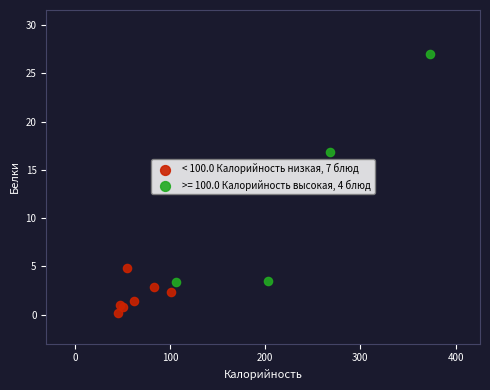

Which series reaches the minimum Y coordinate?

< 100.0 Калорийность низкая, 7 блюд